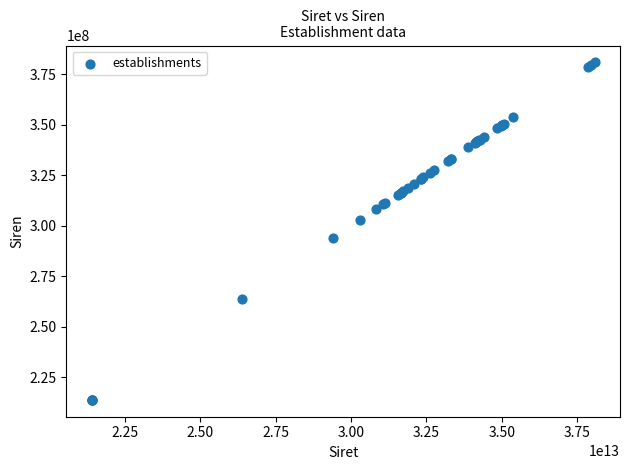

What Y value in the scatter plot is closest to 297417849?

293902839